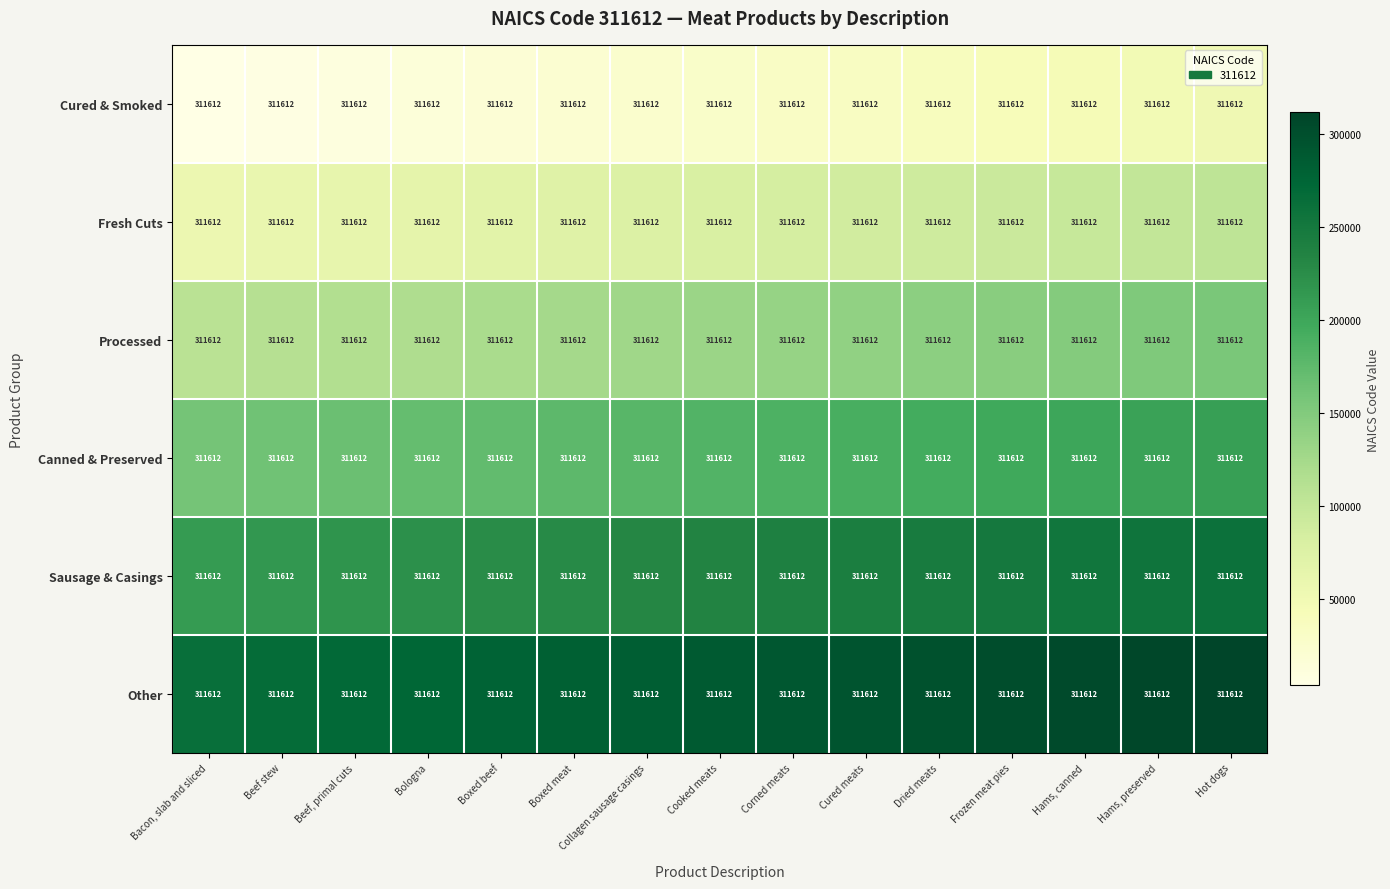

At how many categories does at least one series exceed 298223?

4